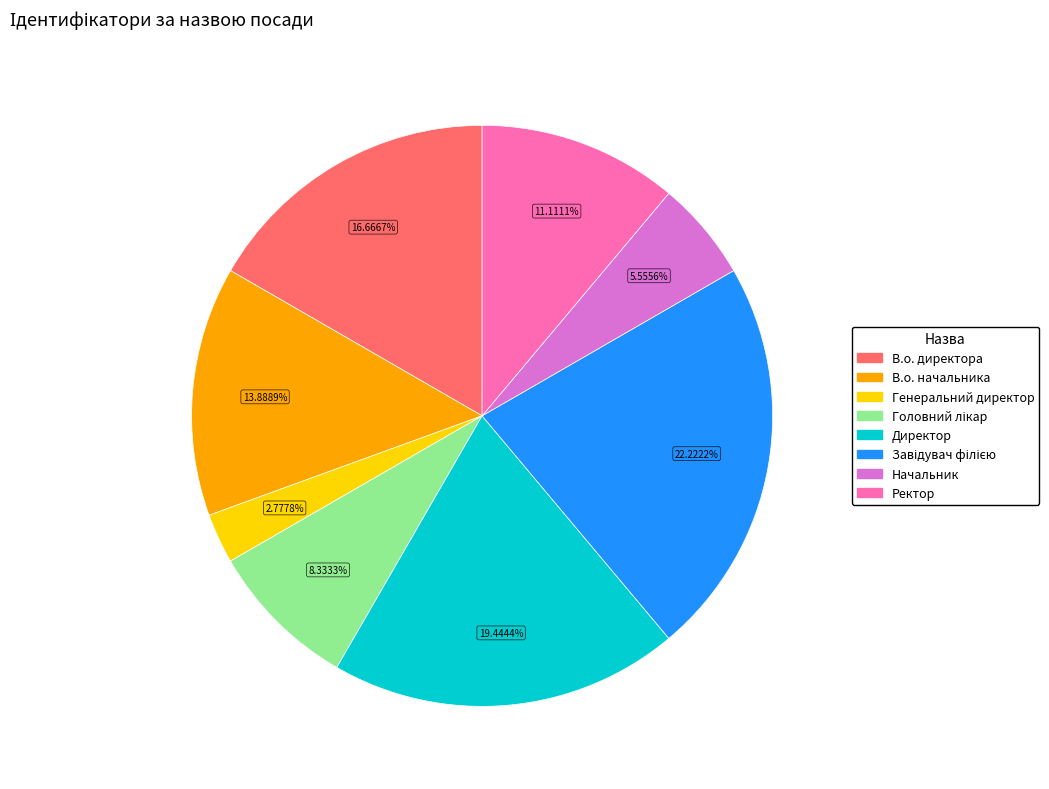

Approximately how many times larger is the value at В.о. начальника compared to Генеральний директор?

5.0